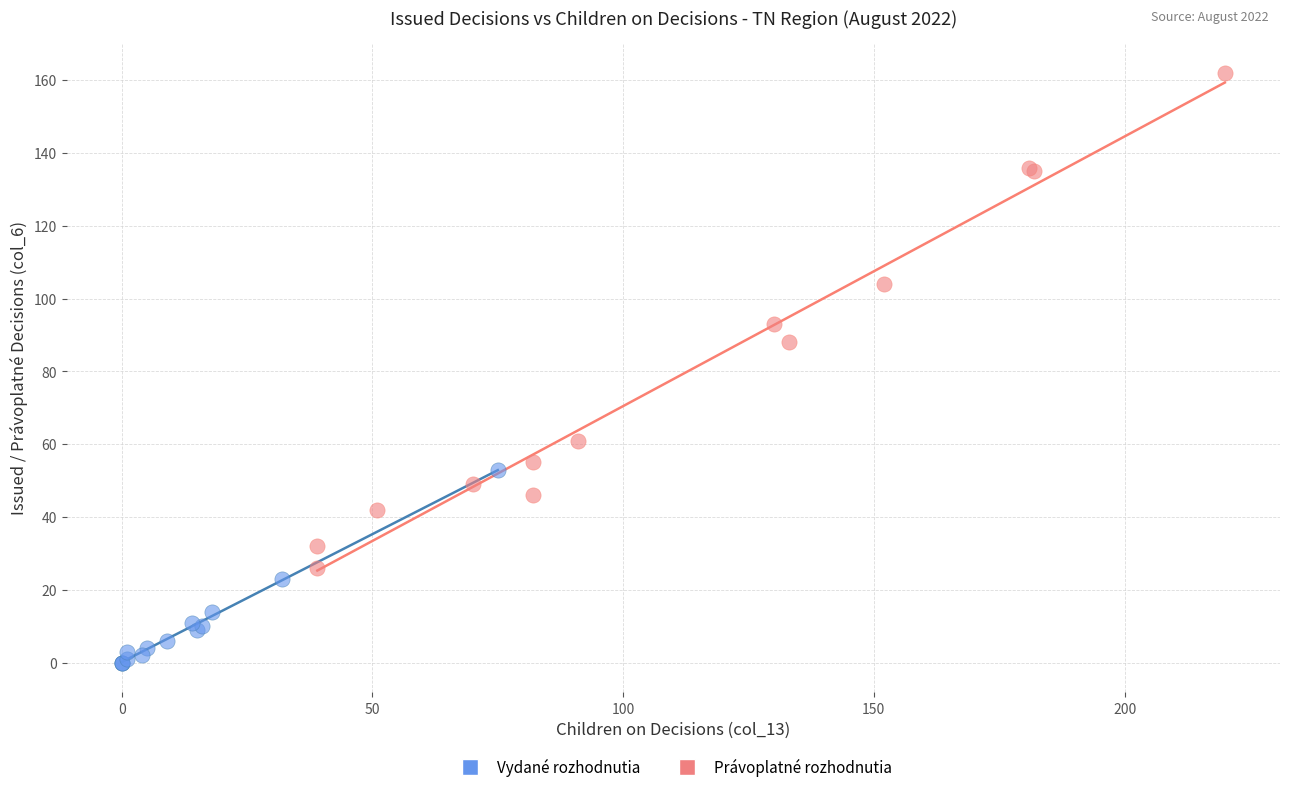

Which series contains the lowest Y value?

Vydané rozhodnutia